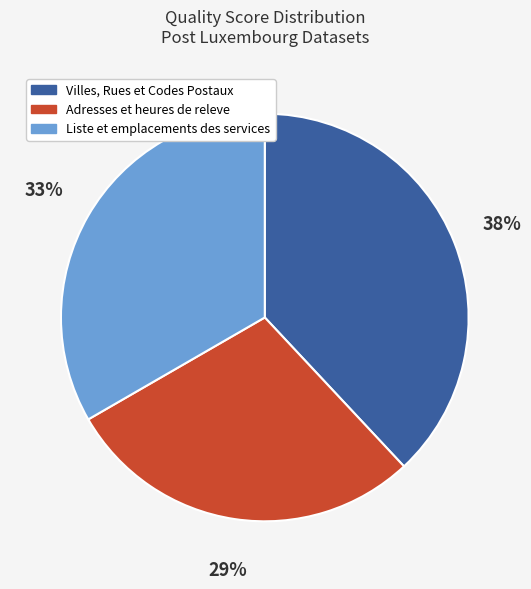

To the nearest percent, what is the combined percentage of Liste et emplacements des services and Villes, Rues et Codes Postaux?

71%